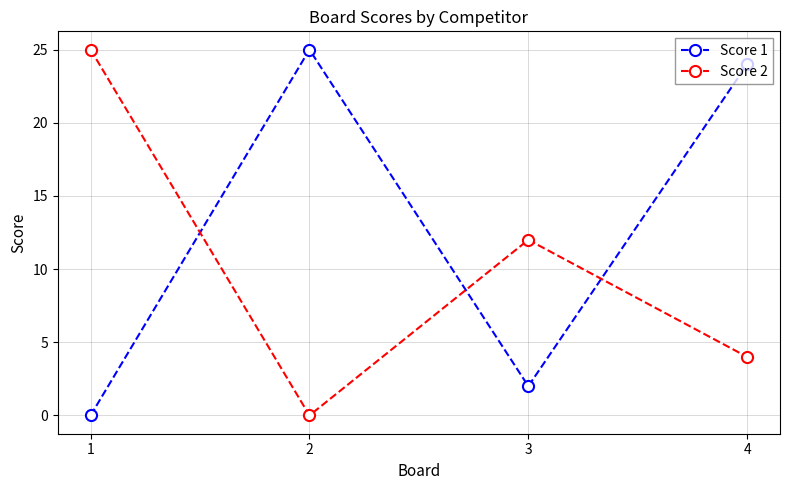

How many interior local valleys does the Score 1 series have?

1